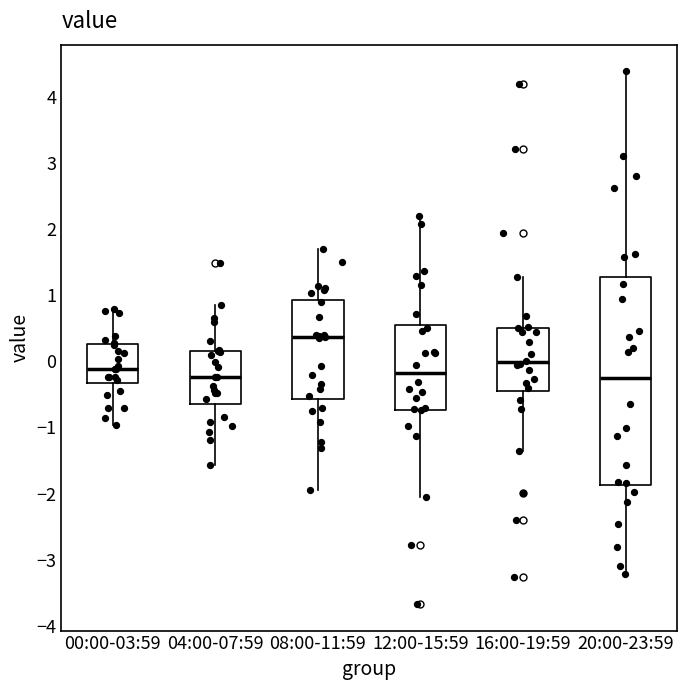

Reading left to right, read every box against the y-axis: the position of its median line, the range the box covers, and the ends of its whiskers. The values are not printed on the chart, so give them approximately, as read against the axis.

00:00-03:59: median -0.1, box -0.3 to 0.3, whiskers -1.0 to 0.8
04:00-07:59: median -0.2, box -0.6 to 0.2, whiskers -1.6 to 0.8
08:00-11:59: median 0.4, box -0.6 to 0.9, whiskers -1.9 to 1.7
12:00-15:59: median -0.2, box -0.7 to 0.6, whiskers -2.0 to 2.2
16:00-19:59: median 0.0, box -0.4 to 0.5, whiskers -1.4 to 1.3
20:00-23:59: median -0.3, box -1.9 to 1.3, whiskers -3.2 to 4.4